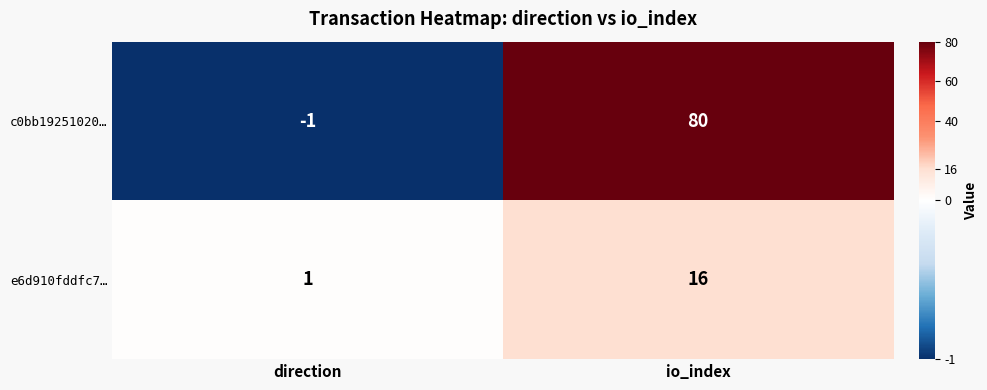

Count the number of categories in the chart.

2